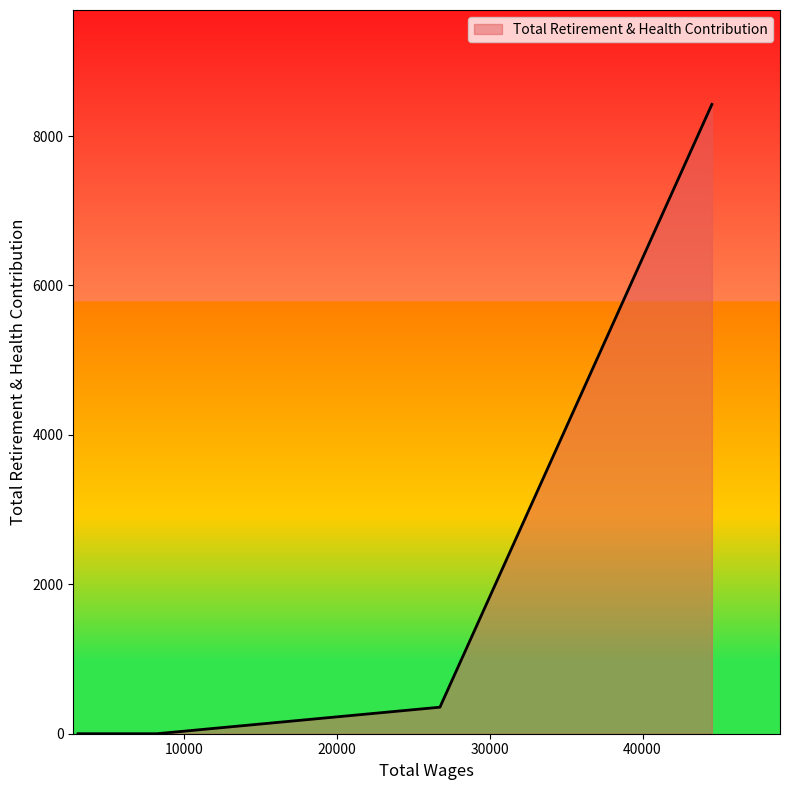

True or false: the data has more than 1 interior local peaks.

False